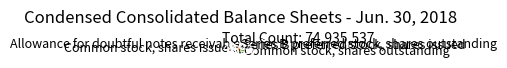

Is there any slice that represents more than half of the pie?

No